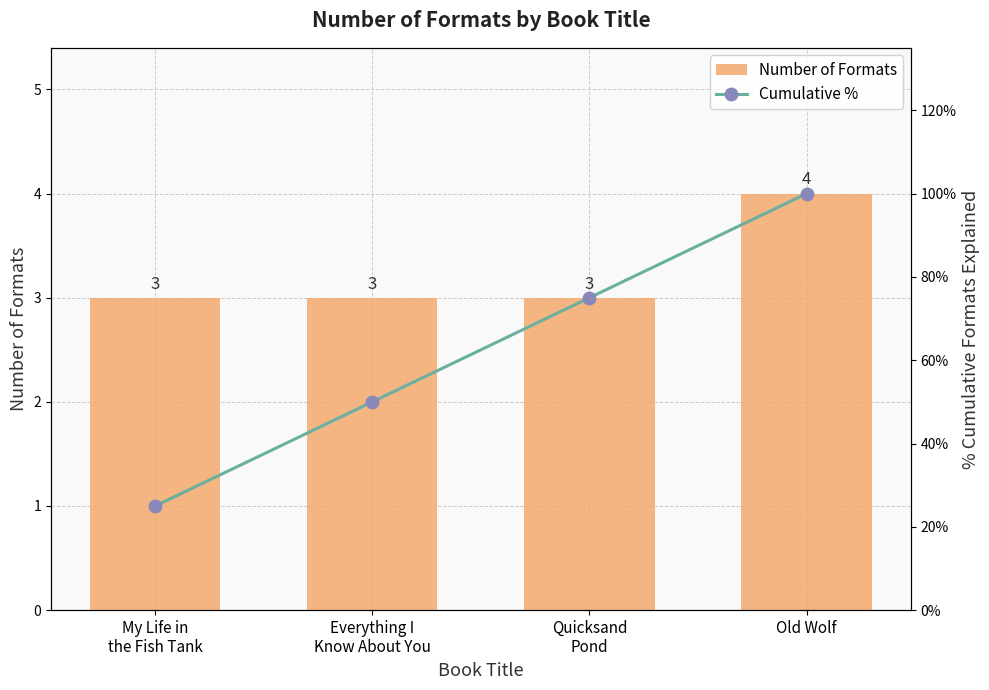

Reading left to right, extract all data points from this chart.

Number of Formats: My Life in
the Fish Tank=3	Everything I
Know About You=3	Quicksand
Pond=3	Old Wolf=4
Cumulative %: My Life in
the Fish Tank=25	Everything I
Know About You=50	Quicksand
Pond=75	Old Wolf=100